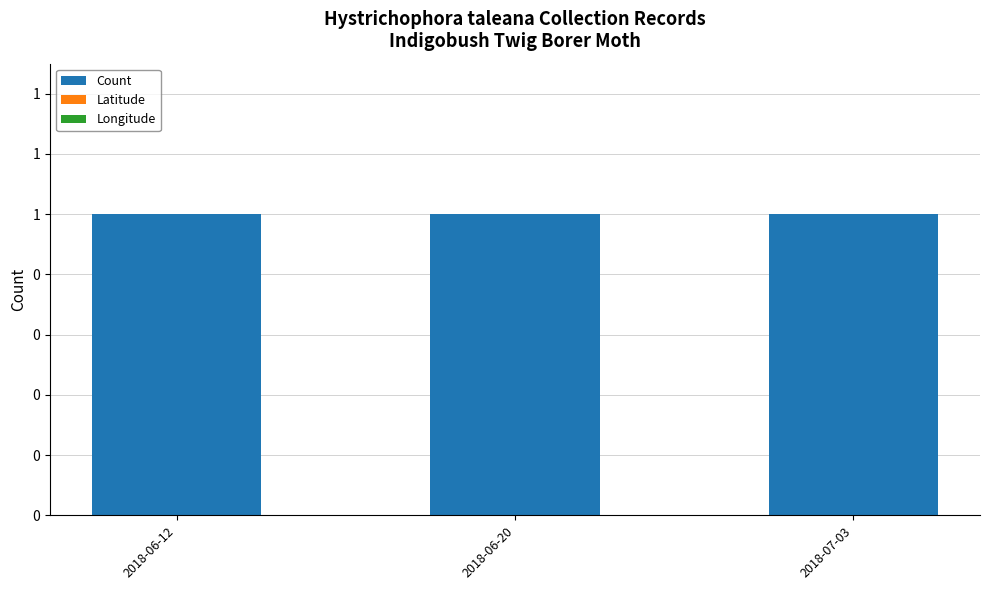

What is the total value across all series at 2018-07-03?

1